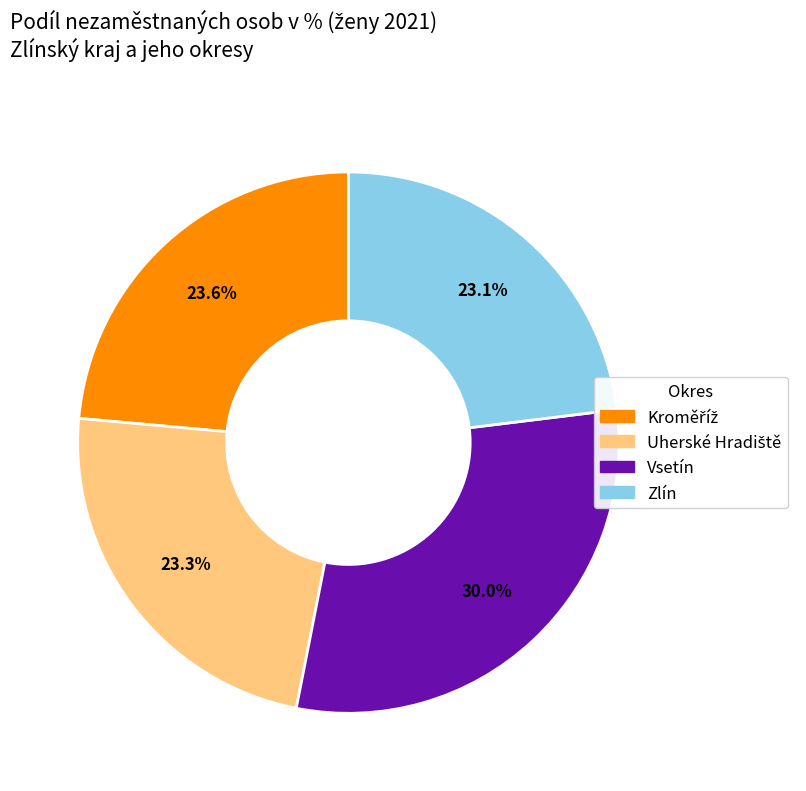

Does any single category account for the majority?

No